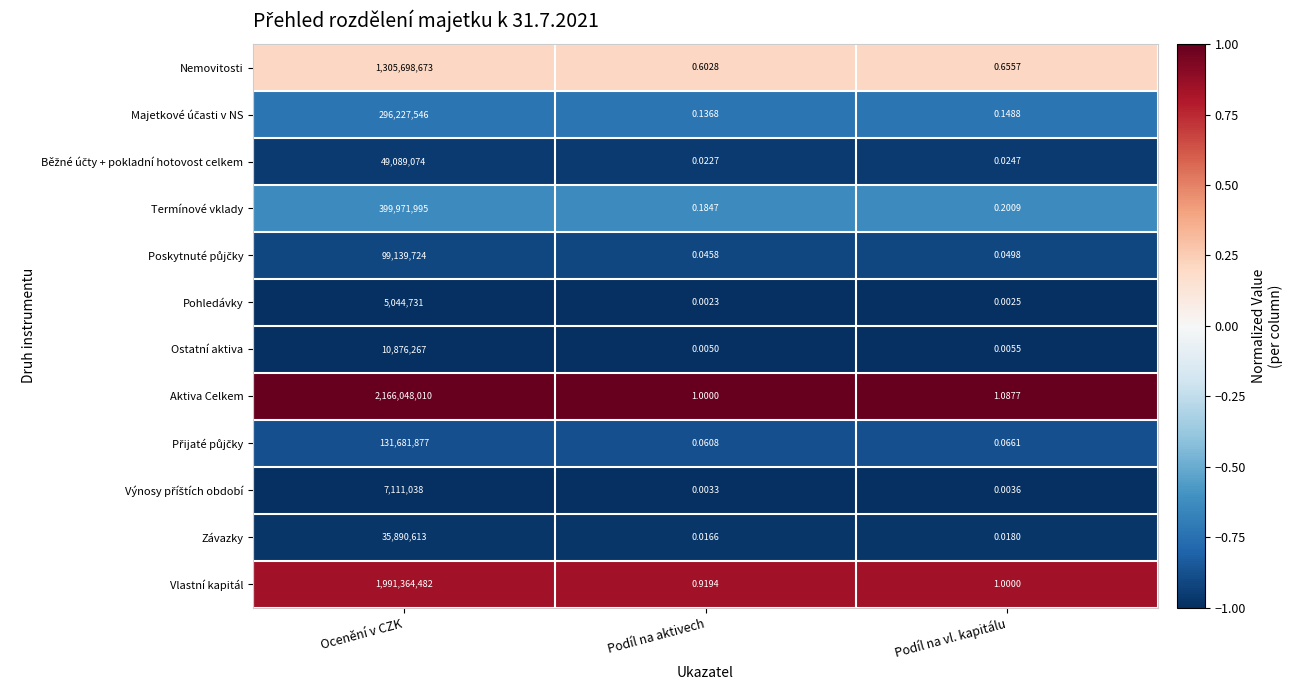

Which category has the highest value across all series?

Ocenění v CZK